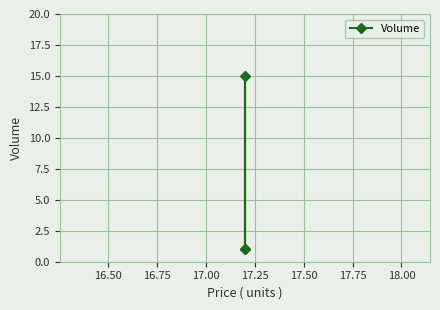

True or false: the data shows 10 at 16.50.

False